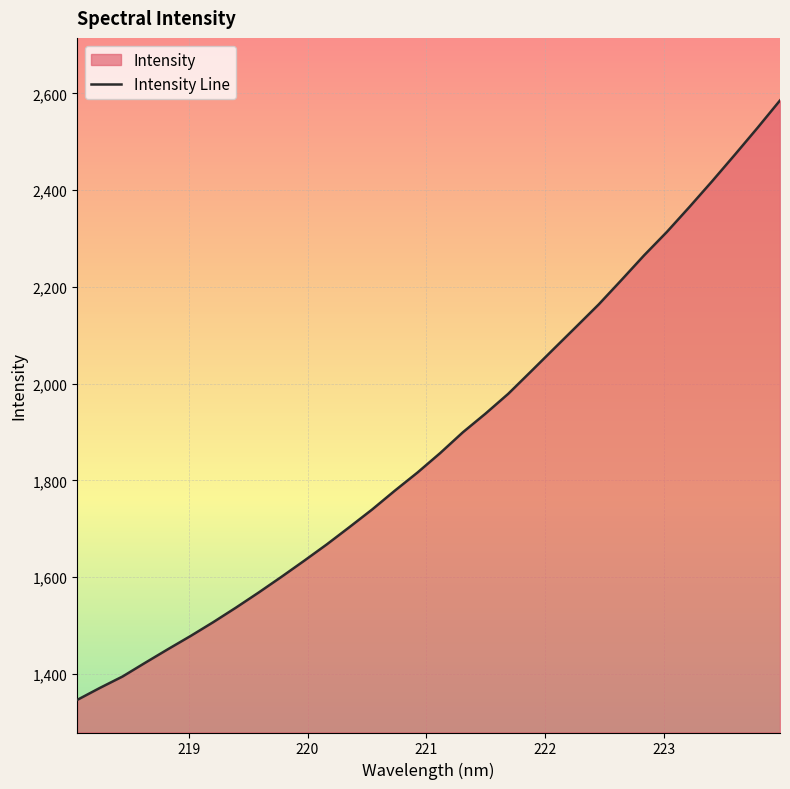

How many values exceed 1856?

16